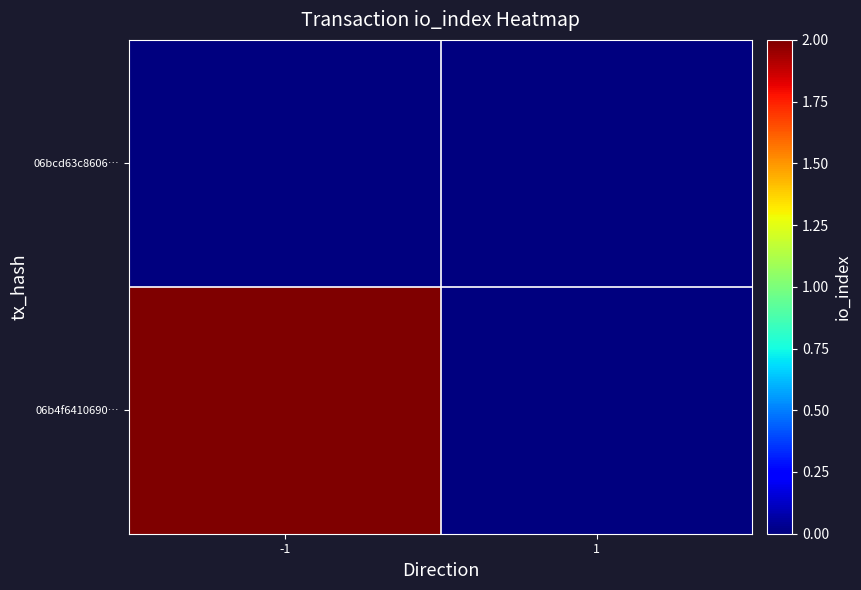

Which series has the largest total across all categories?

06b4f6410690…